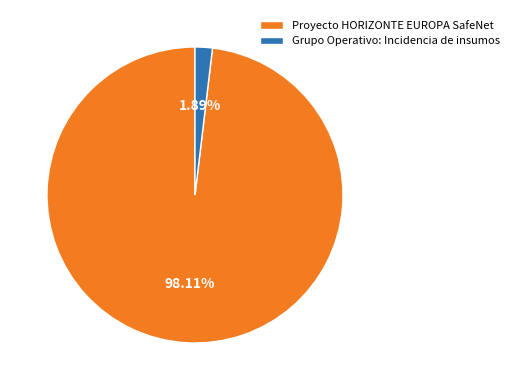

Is there any slice that represents more than half of the pie?

Yes